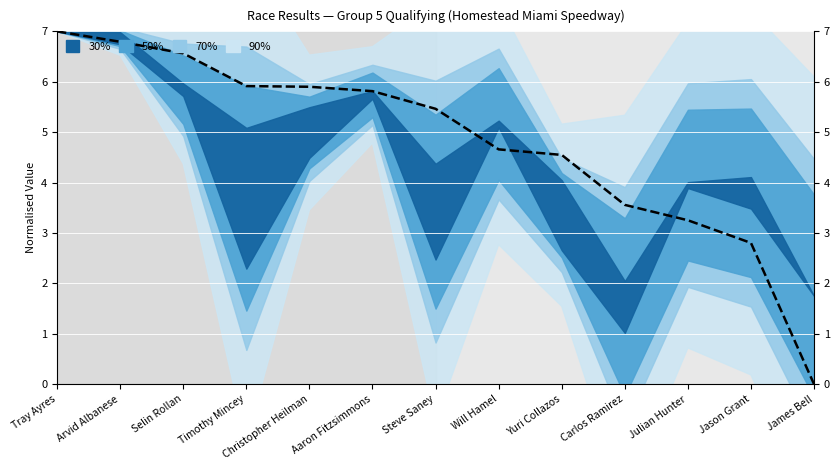

List the labels in order of value, smallest first.

James Bell, Jason Grant, Julian Hunter, Carlos Ramirez, Yuri Collazos, Will Hamel, Steve Saney, Aaron Fitzsimmons, Christopher Heilman, Timothy Mincey, Selin Rollan, Arvid Albanese, Tray Ayres